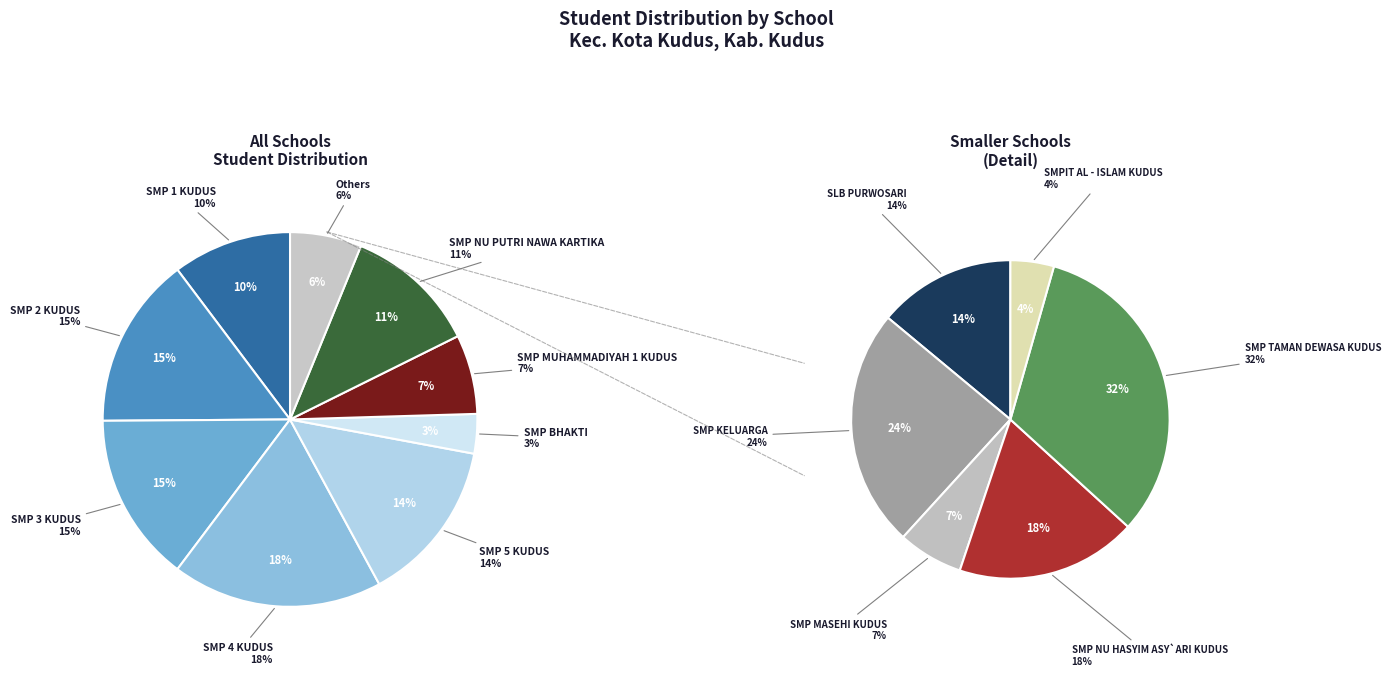

To the nearest percent, what portion does SMP MUHAMMADIYAH 1 KUDUS represent?

7%